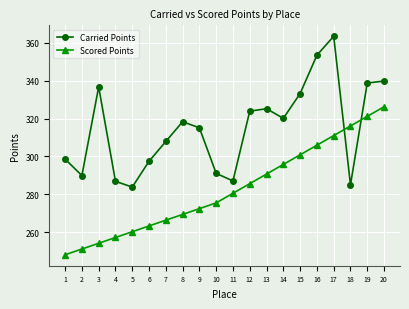

Between which two adjacent categories do Carried Points and Scored Points first intersect?

17 and 18